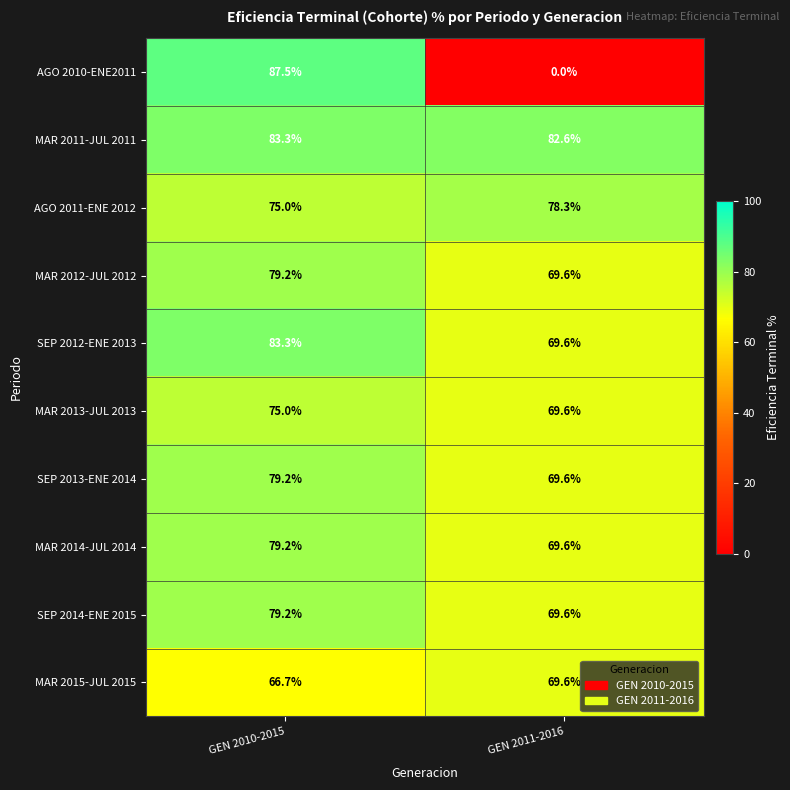

Is it true that AGO 2010-ENE2011 equals 33.9 at GEN 2011-2016?

False